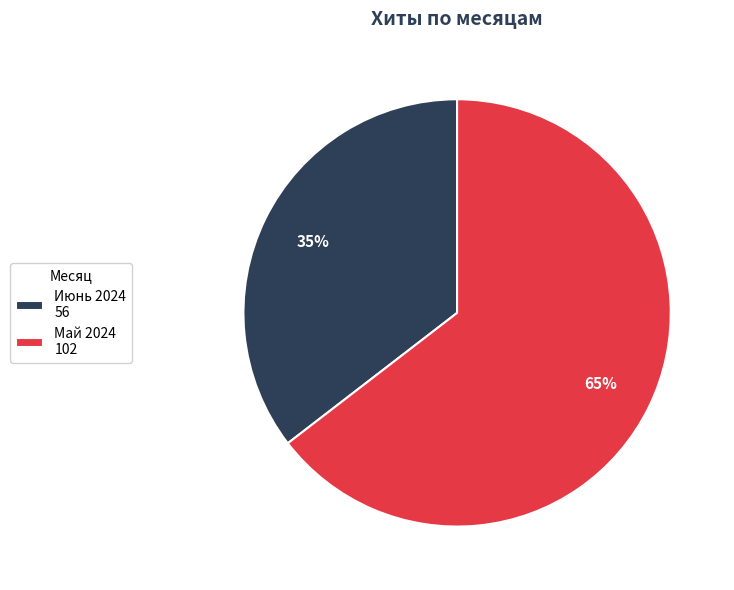

Which has a higher value, Май 2024 102 or Июнь 2024 56?

Май 2024 102